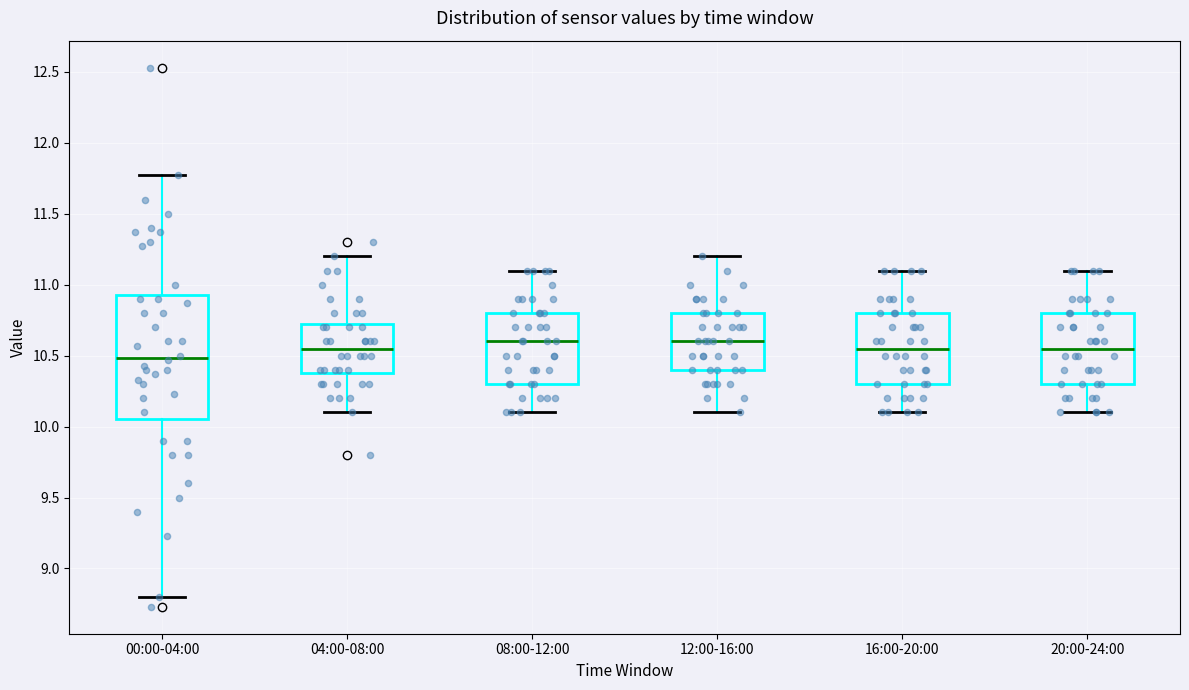

Reading left to right, read every box against the y-axis: the position of its median line, the range the box covers, and the ends of its whiskers. The values are not printed on the chart, so give them approximately, as read against the axis.

00:00-04:00: median 10.50, box 10.05 to 10.95, whiskers 8.80 to 11.75
04:00-08:00: median 10.55, box 10.40 to 10.75, whiskers 10.10 to 11.20
08:00-12:00: median 10.60, box 10.30 to 10.80, whiskers 10.10 to 11.10
12:00-16:00: median 10.60, box 10.40 to 10.80, whiskers 10.10 to 11.20
16:00-20:00: median 10.55, box 10.30 to 10.80, whiskers 10.10 to 11.10
20:00-24:00: median 10.55, box 10.30 to 10.80, whiskers 10.10 to 11.10